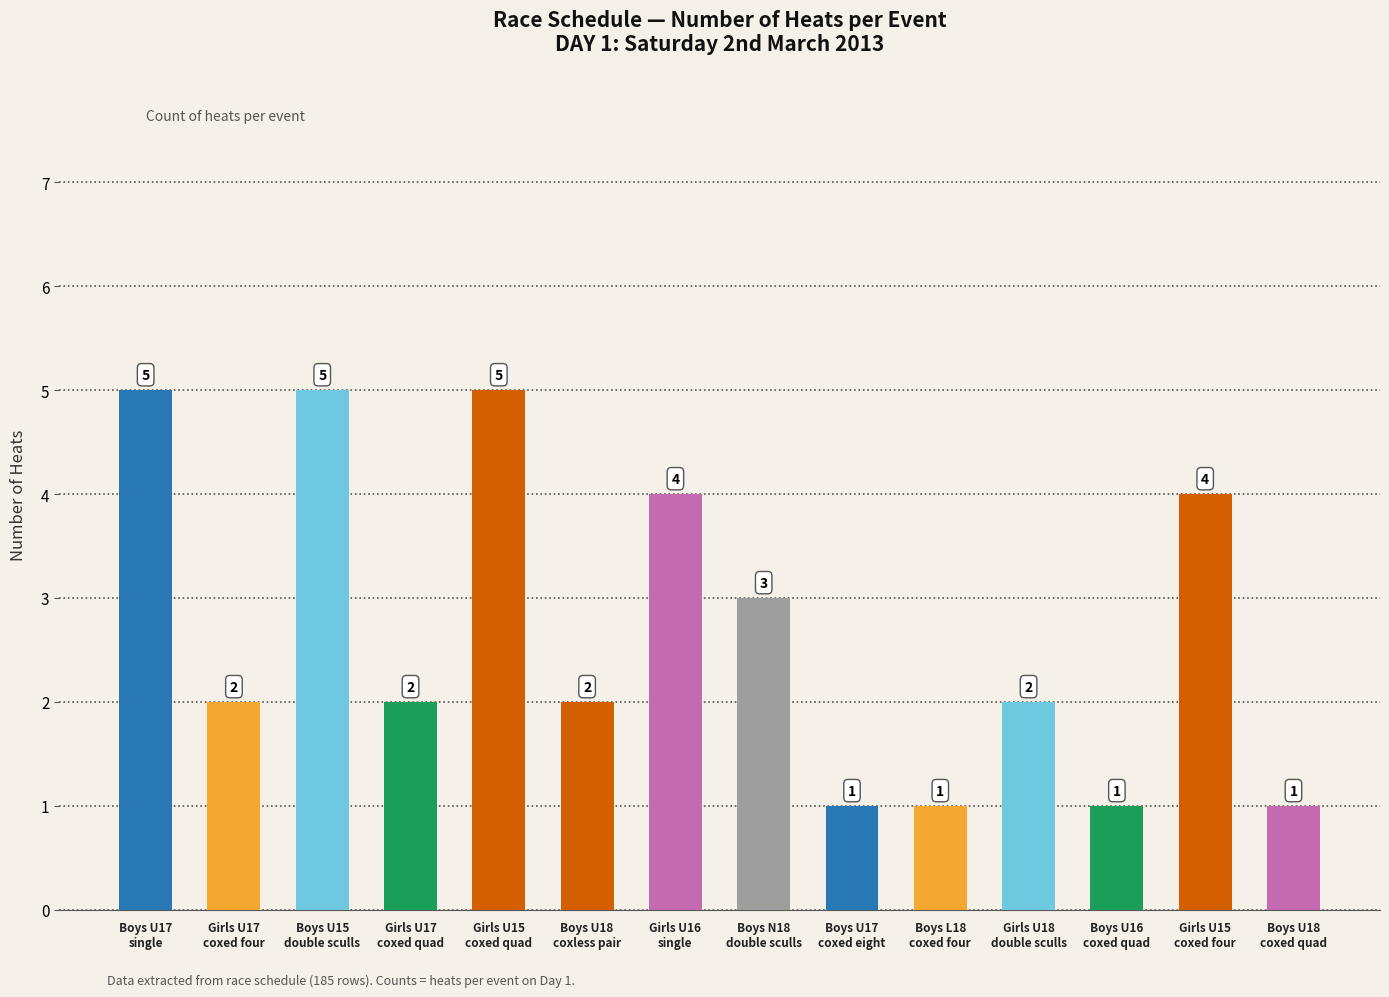

How many data points are less than 2?

4